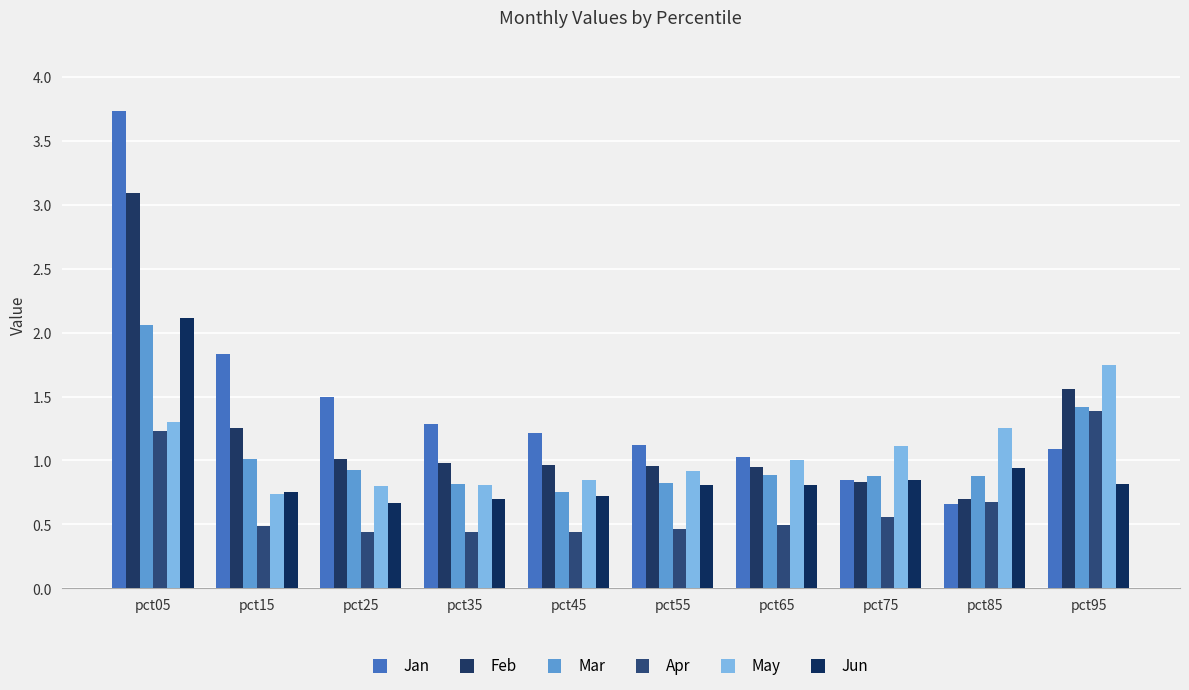

At which category is the sum across all series the highest?

pct05